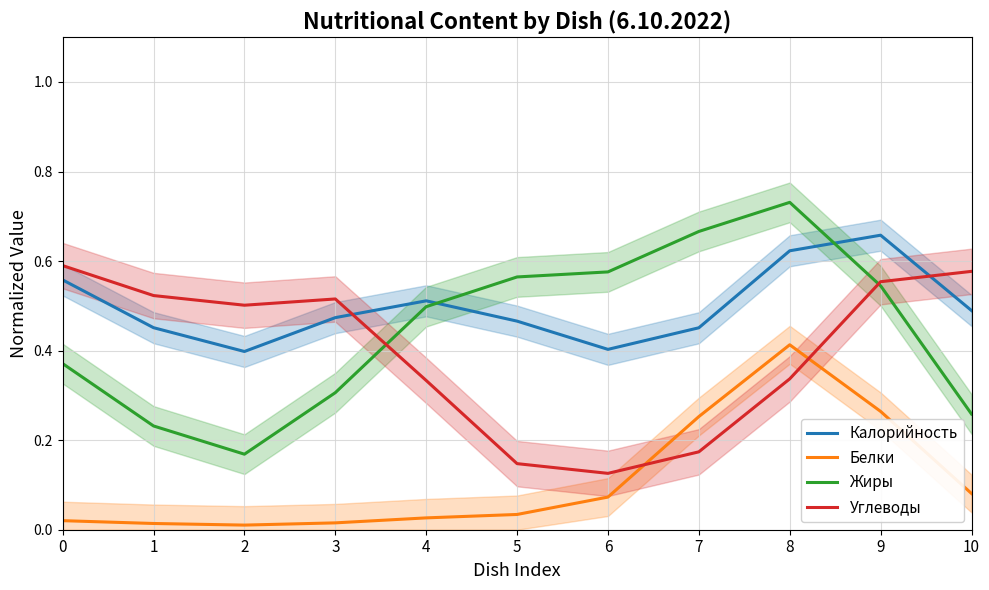

Where is Жиры nearest to the value 0?

2